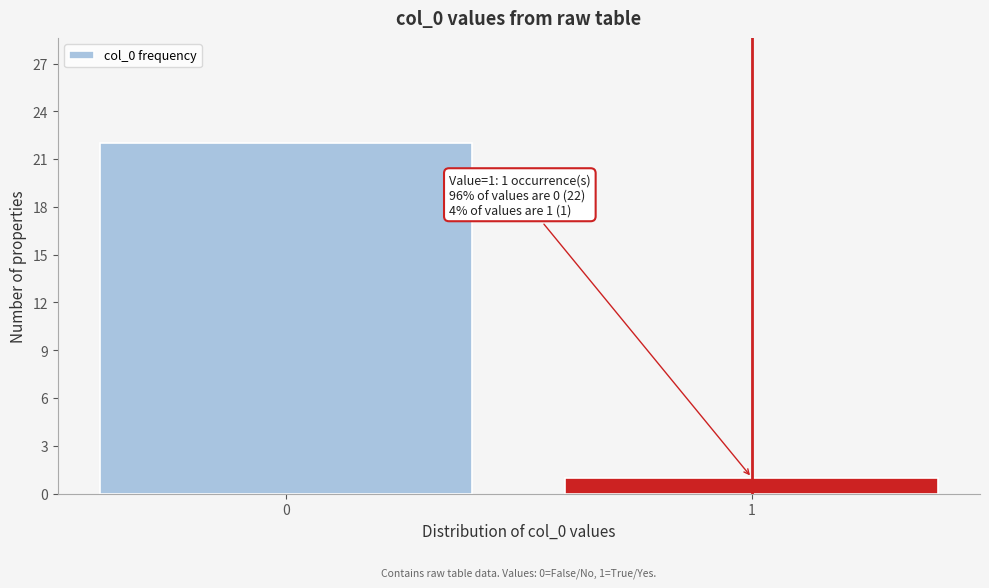

Reading left to right, transcribe all the data shown in this chart.

0=22	1=1